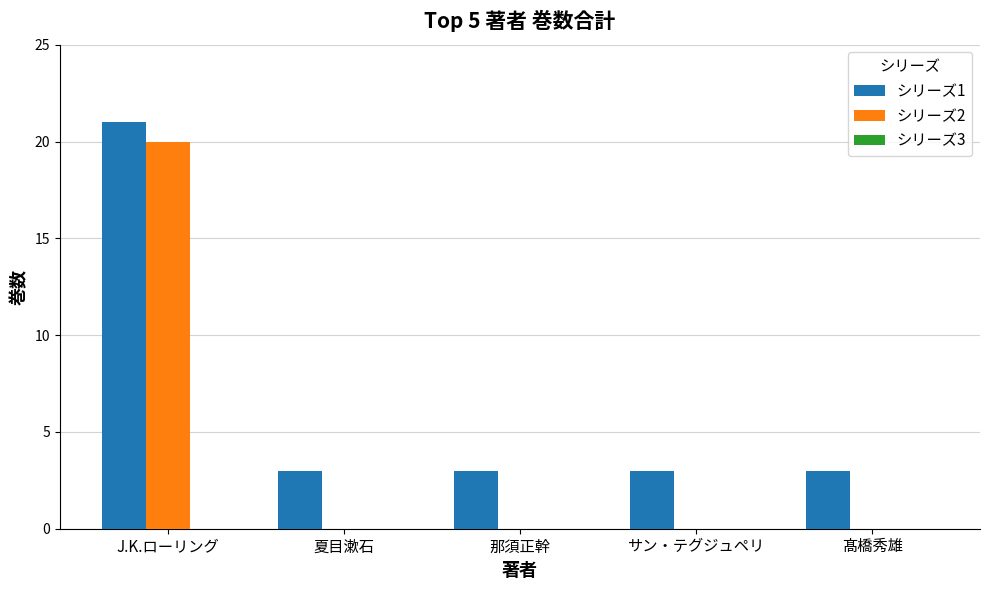

Are the bars grouped side by side (vs. stacked)?

Yes